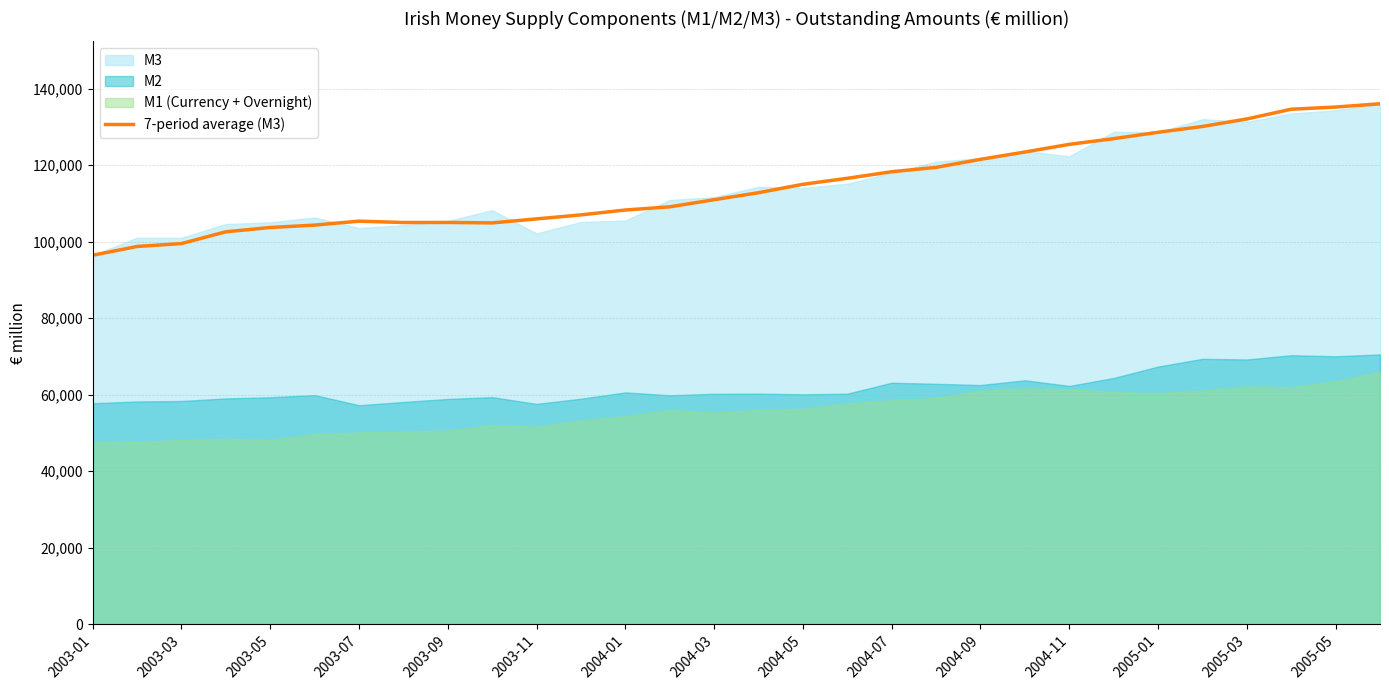

Between 2003-01 and 2003-09, which is larger?

2003-09